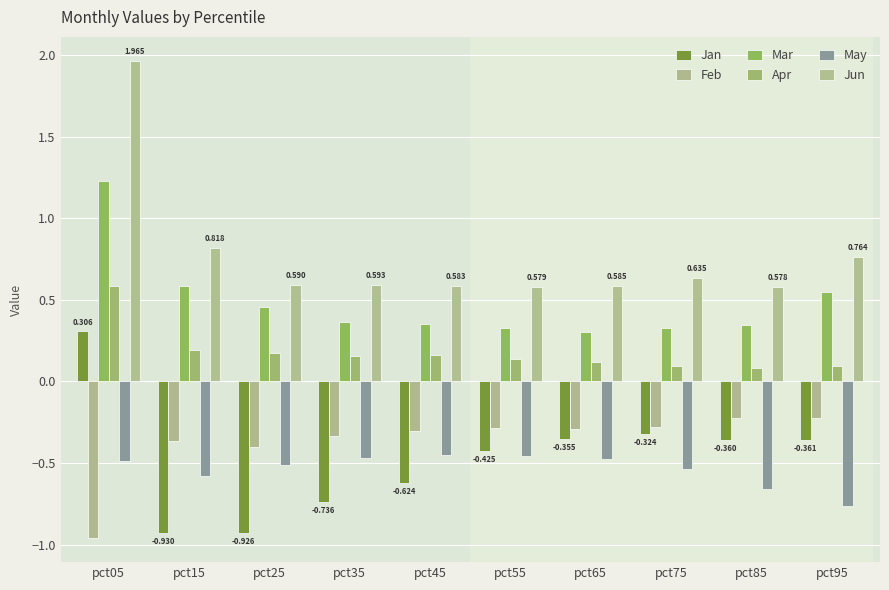

How many data points does each series have?

10